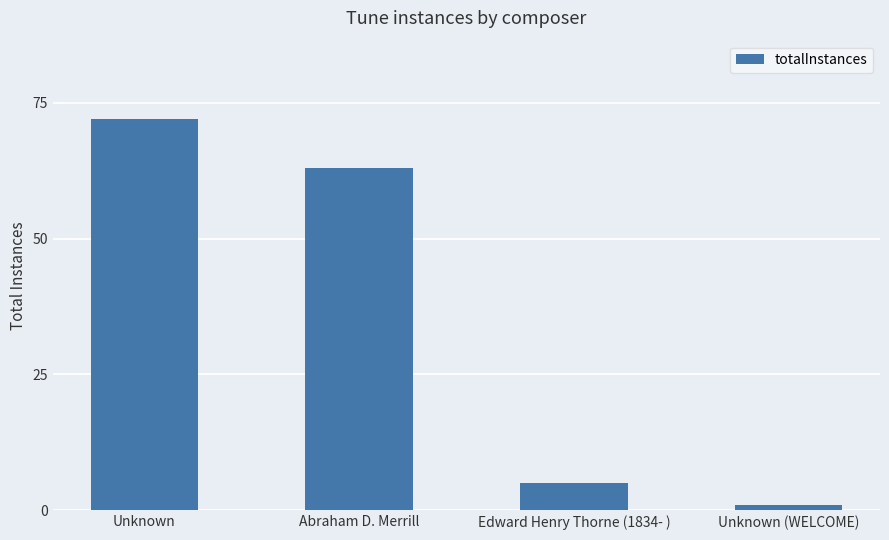

True or false: the data shows 63 at Abraham D. Merrill.

True